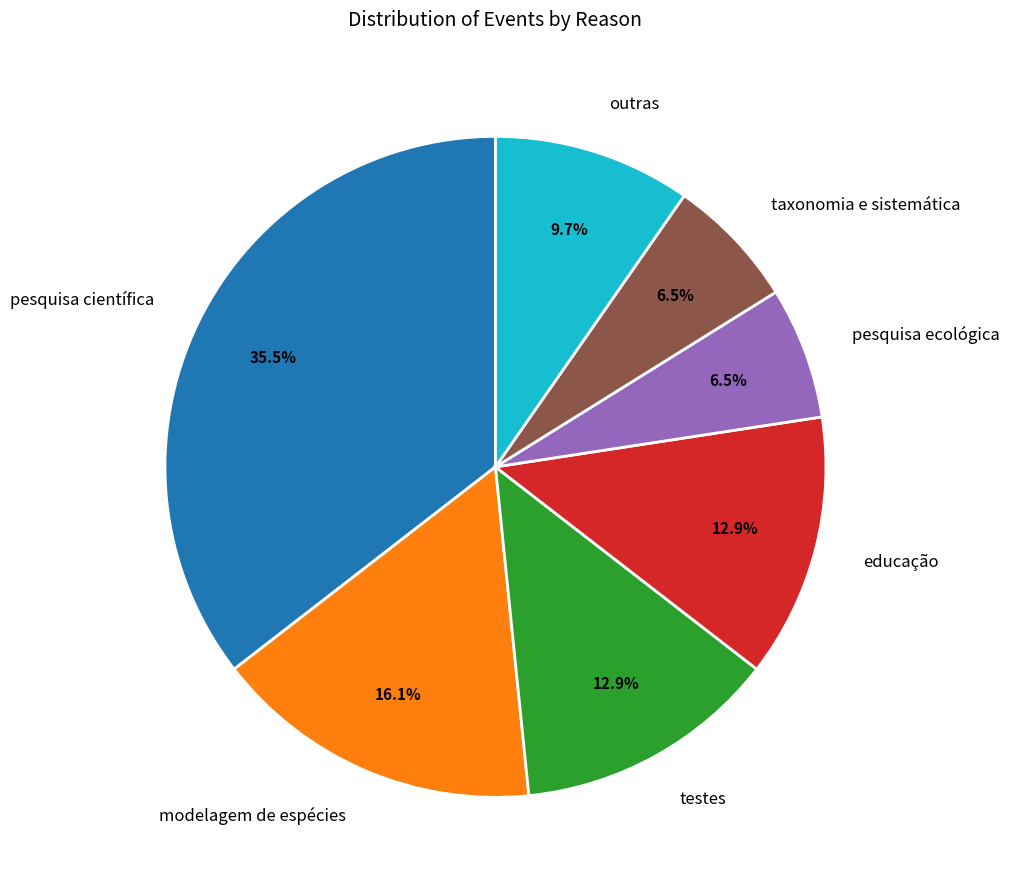

Which category has the biggest portion of the pie?

pesquisa científica